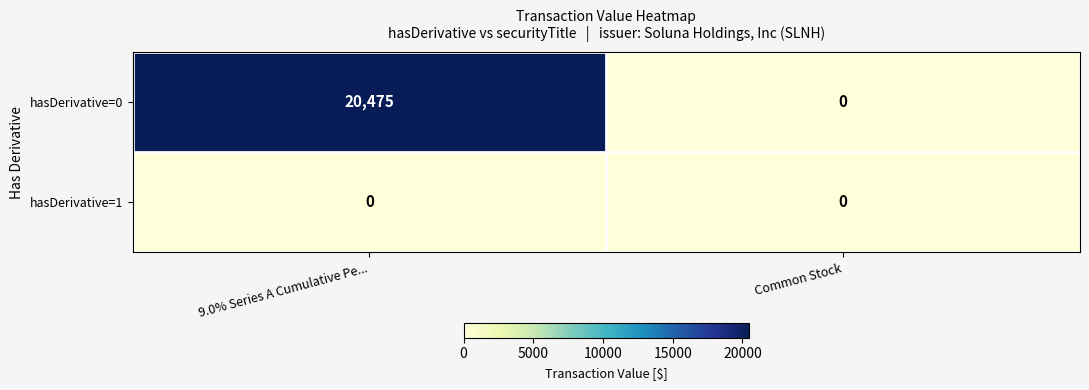

Which series has the largest total across all categories?

hasDerivative=0